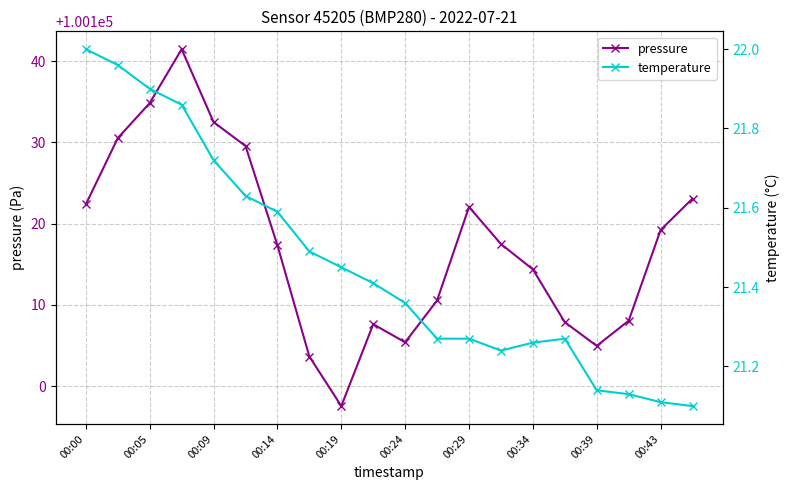

What is the label of the 1st point from the right?

19